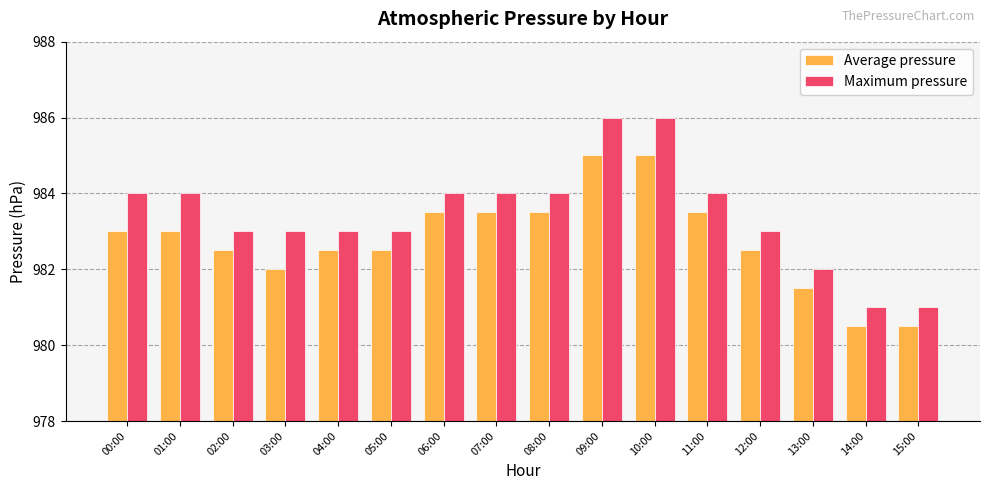

True or false: Maximum pressure has a value of 983.0 at 05:00.

True